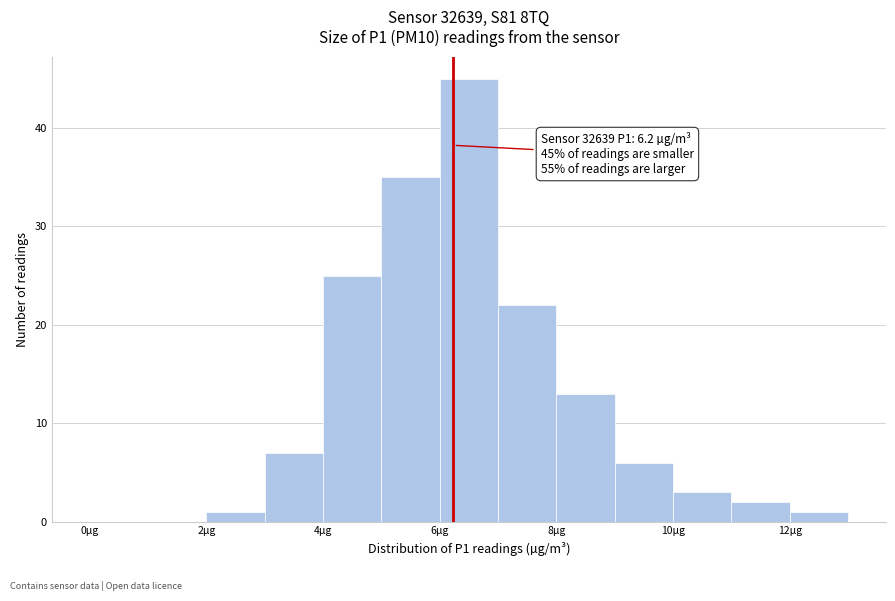

Which range on the x-axis has the tallest bar?

6 to 7